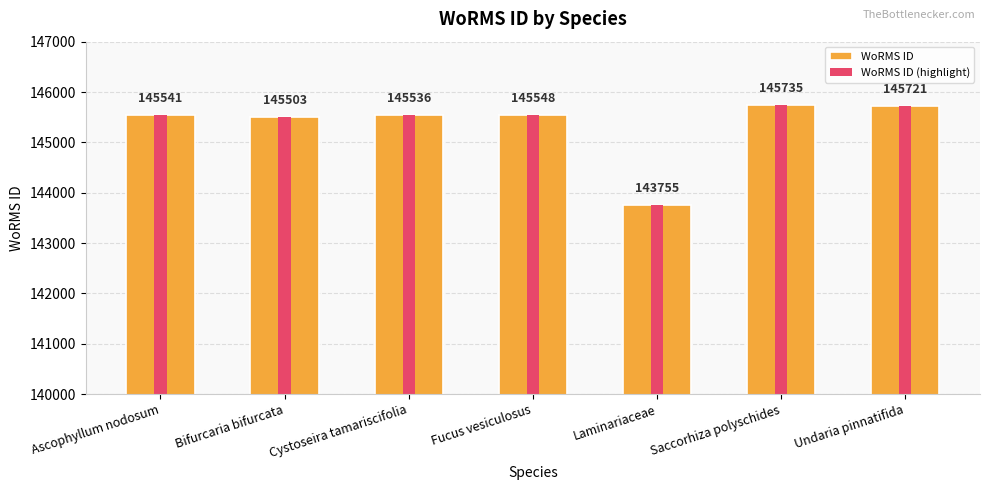

What is the total value across all series at Undaria pinnatifida?

291442